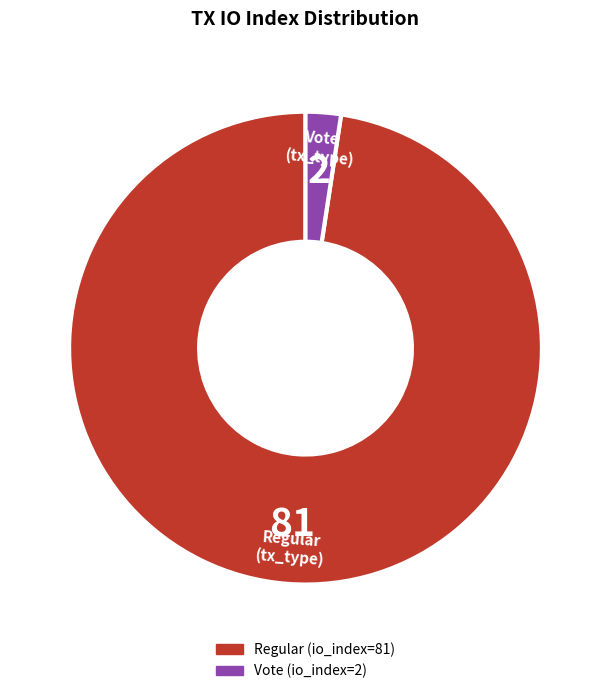

Is it true that Vote (tx_type) is 2% of the pie?

True